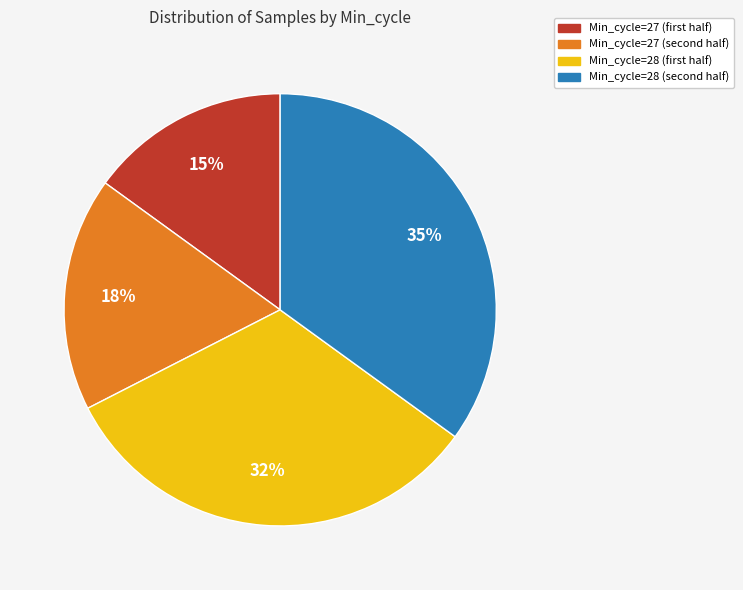

Is there a majority slice in this chart?

No